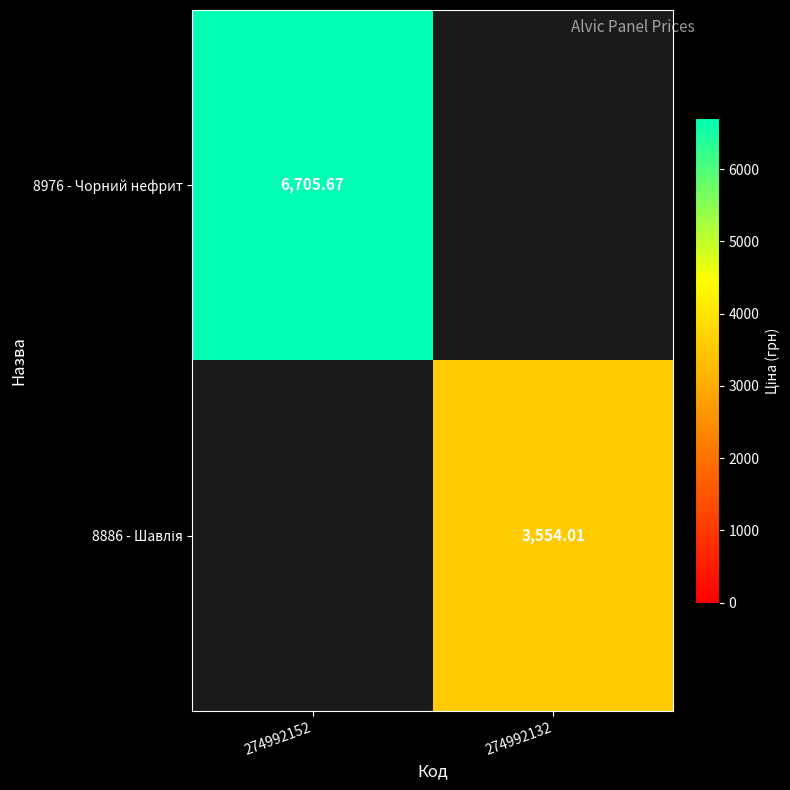

How many values in 8976 - Чорний нефрит are above zero?

1